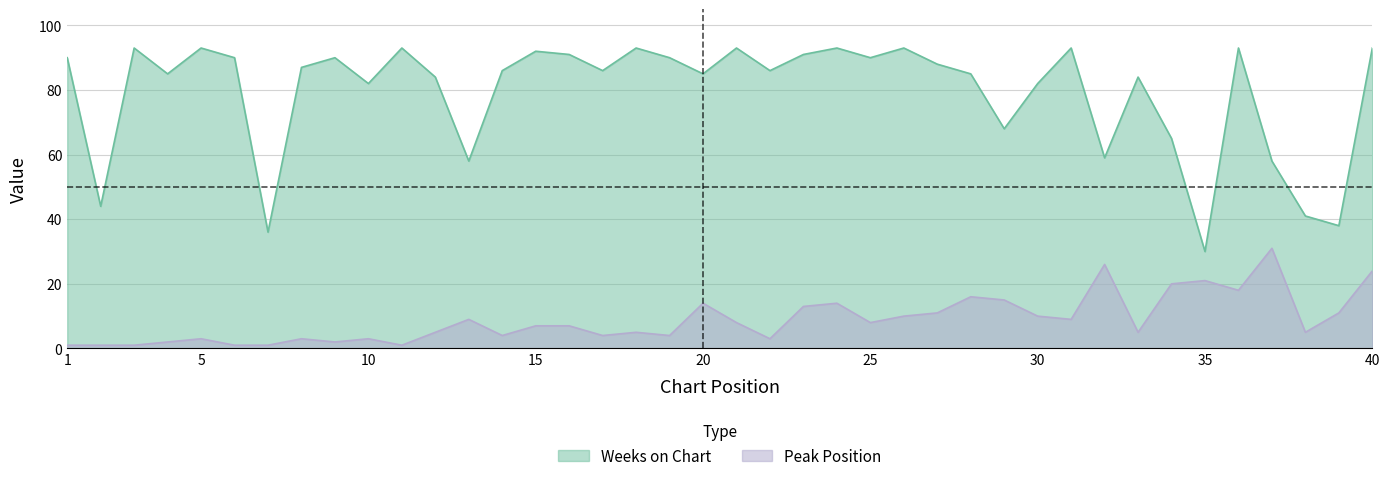

What is the approximate value of Weeks on Chart at 8, to the nearest 5?

85